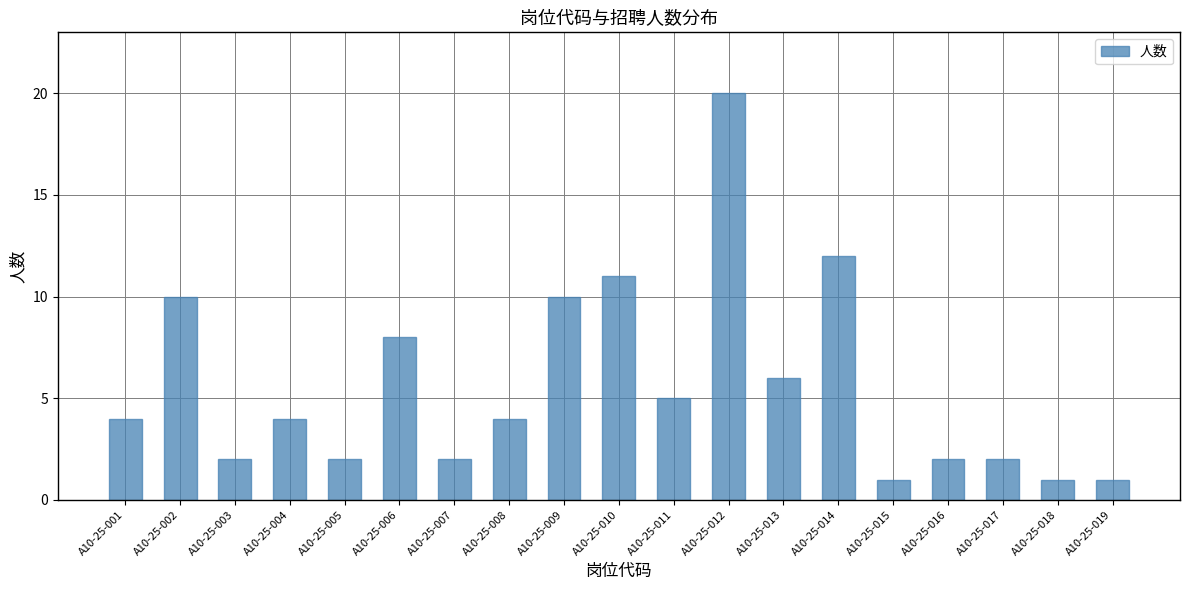

What is the minimum value shown in the chart?

1